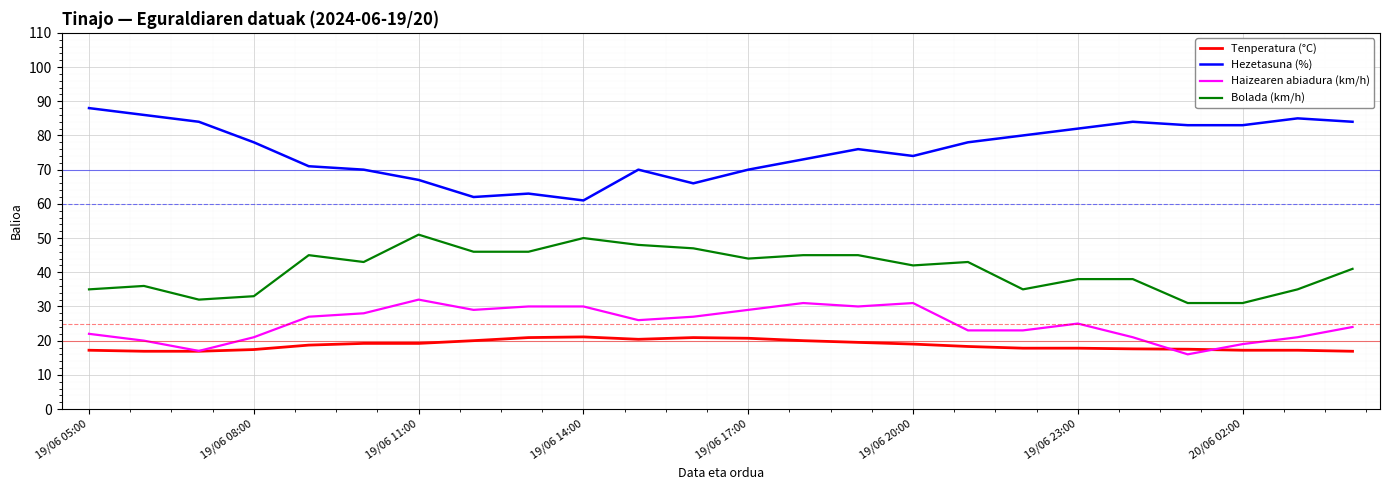

Which series has the largest total across all categories?

Hezetasuna (%)